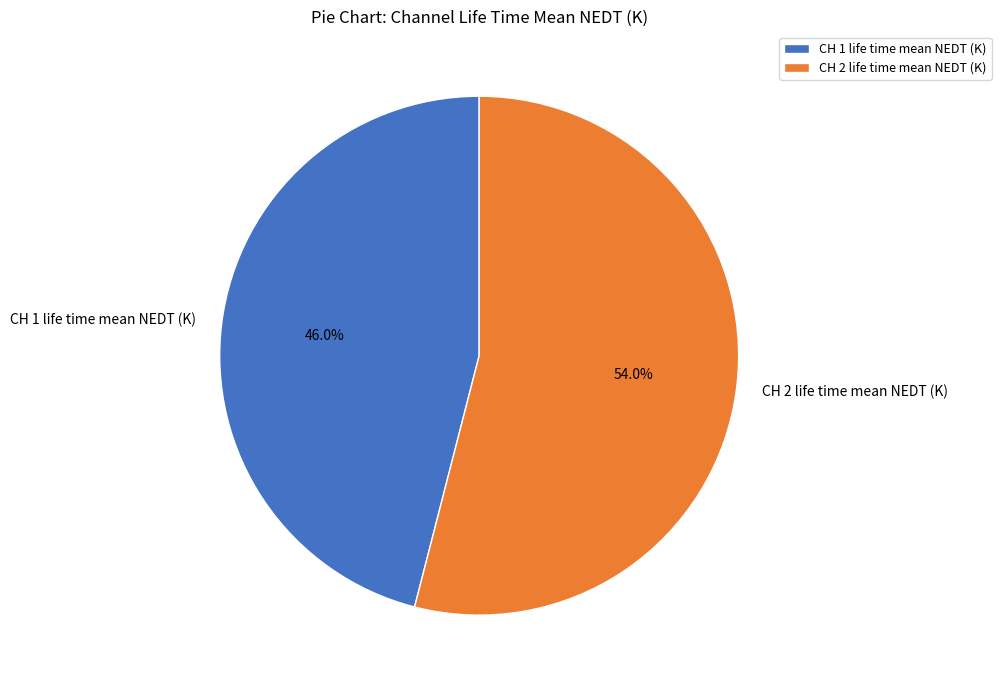

How many segments does this pie chart have?

2